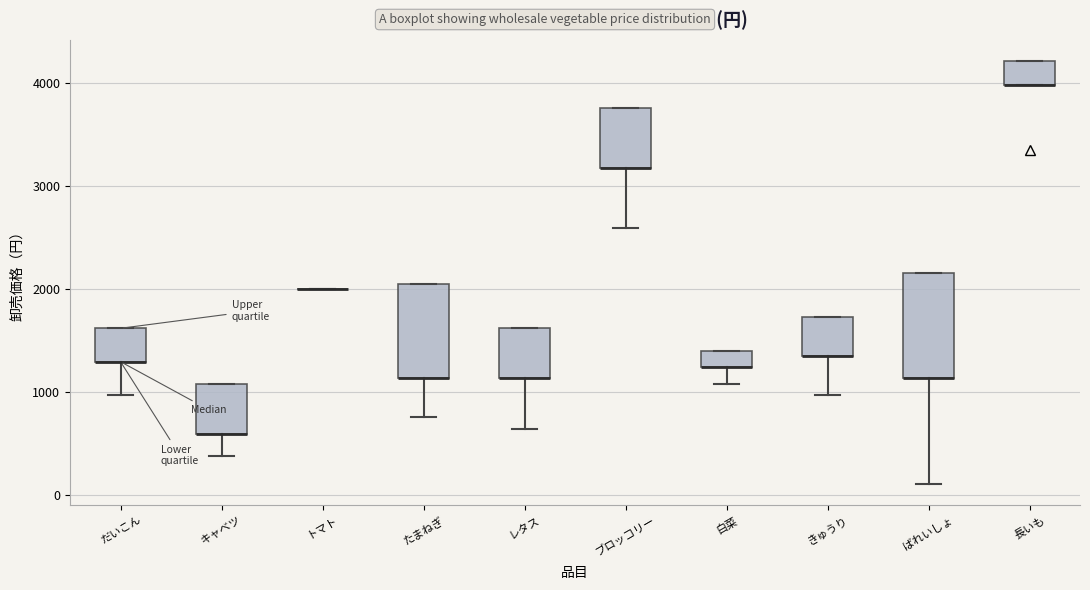

Where is the upper edge of the box for だいこん on the y-axis? The values are not printed on the chart, so give them approximately, as read against the axis.

1600